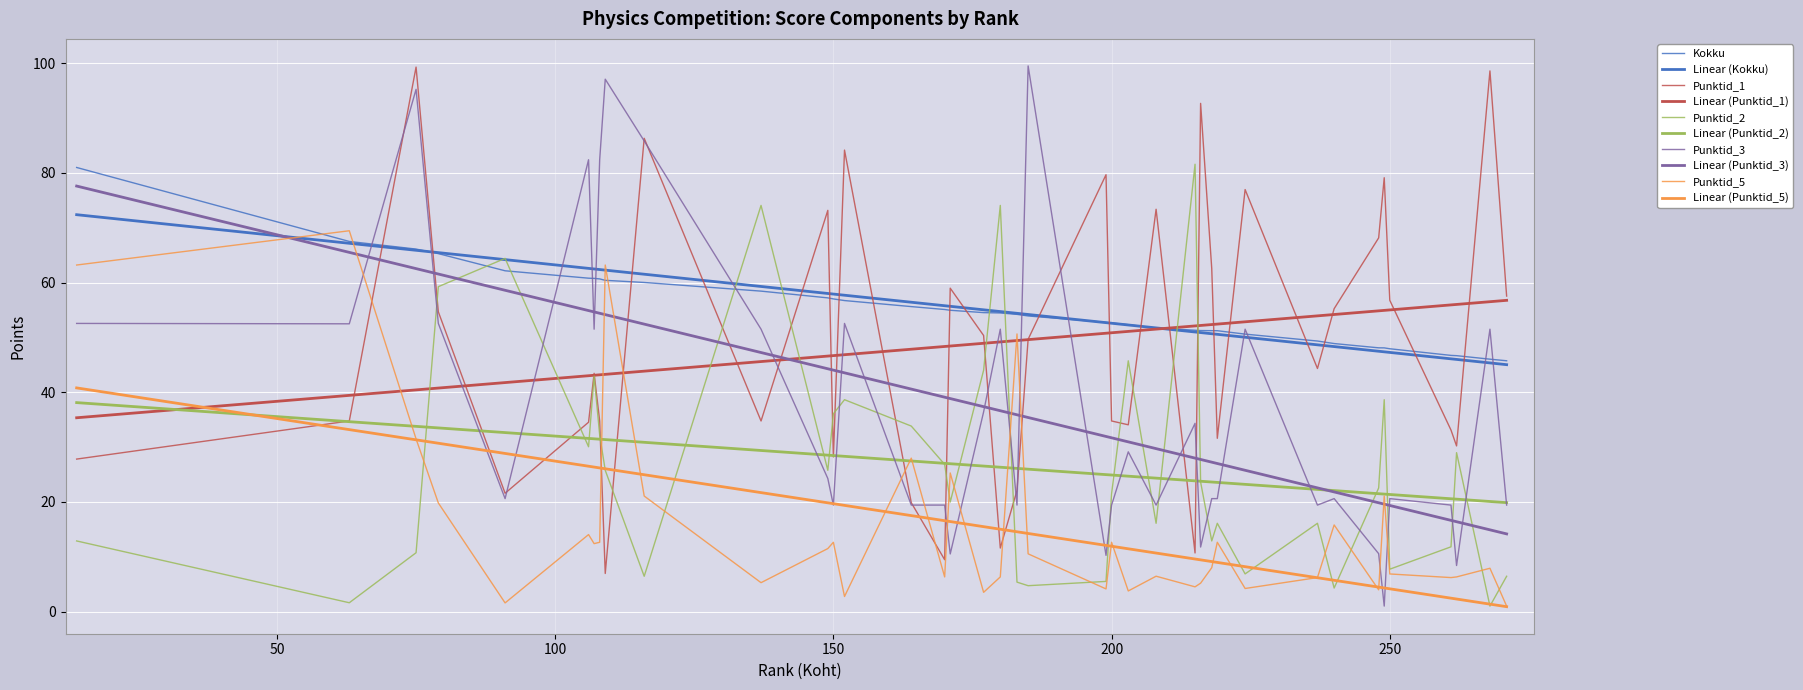

What is the difference between the maximum and minimum values in the Punktid_1 series?

92.3